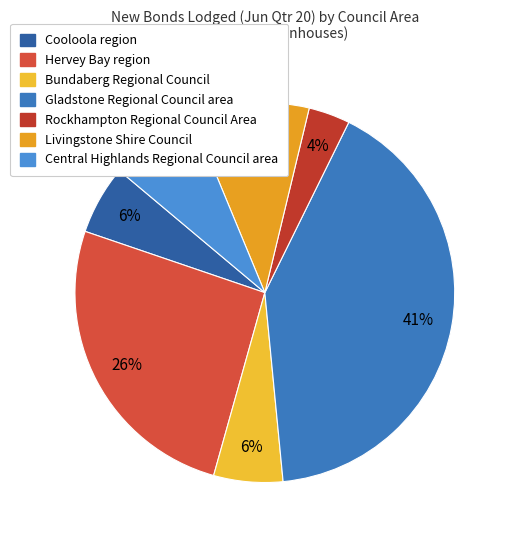

What percentage is the Livingstone Shire Council slice, to the nearest percent?

10%